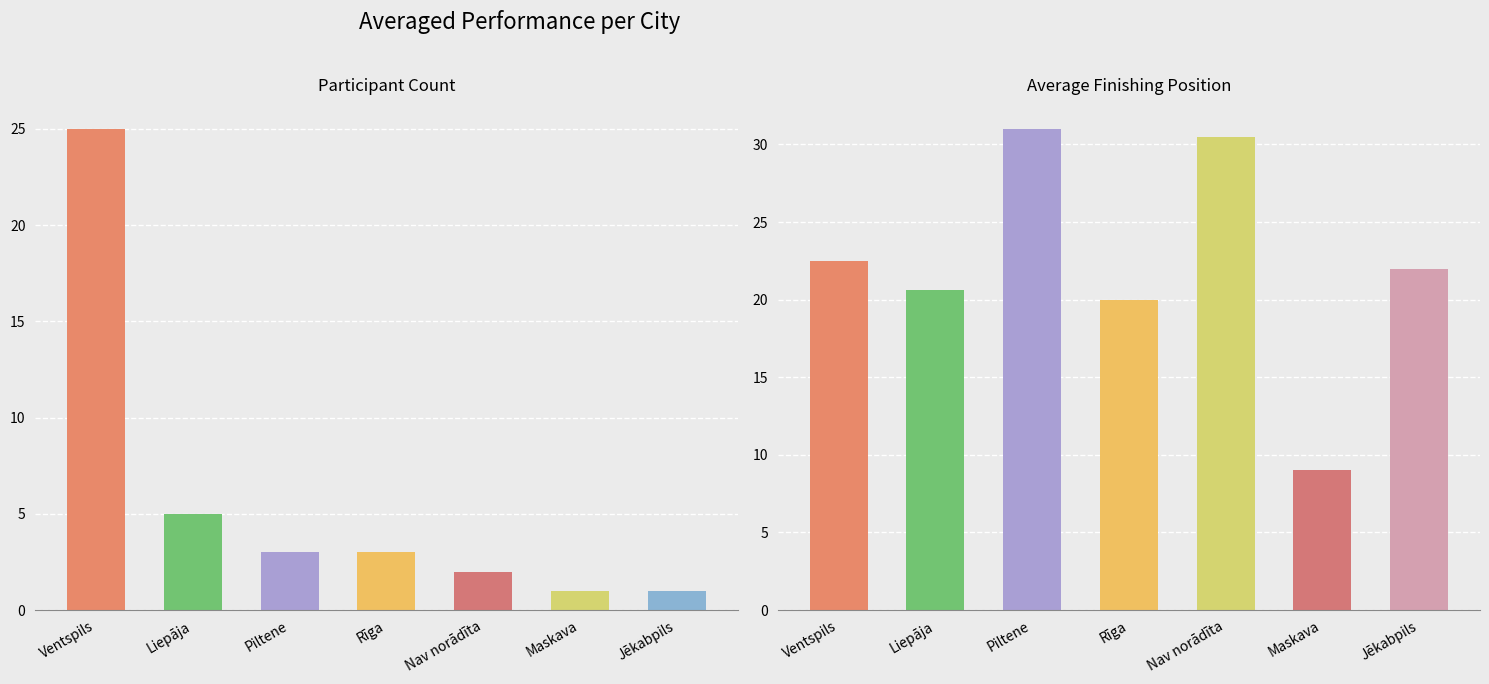

Read the Avg Finishing Position value at Ventspils.

22.5